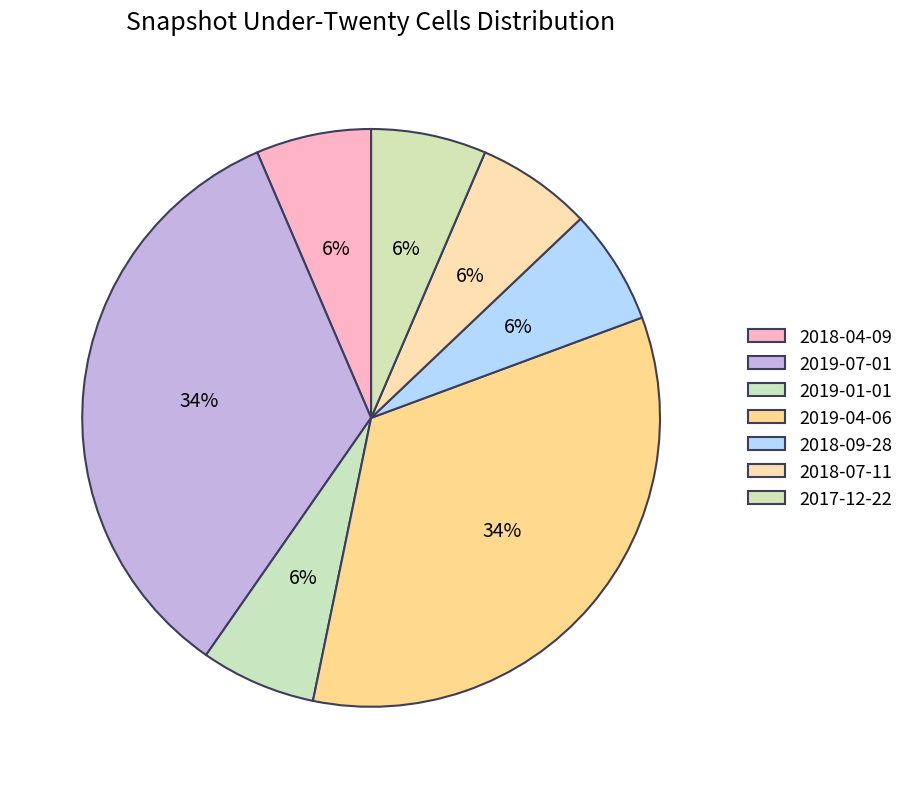

True or false: 2018-09-28 accounts for 1% of the total.

False